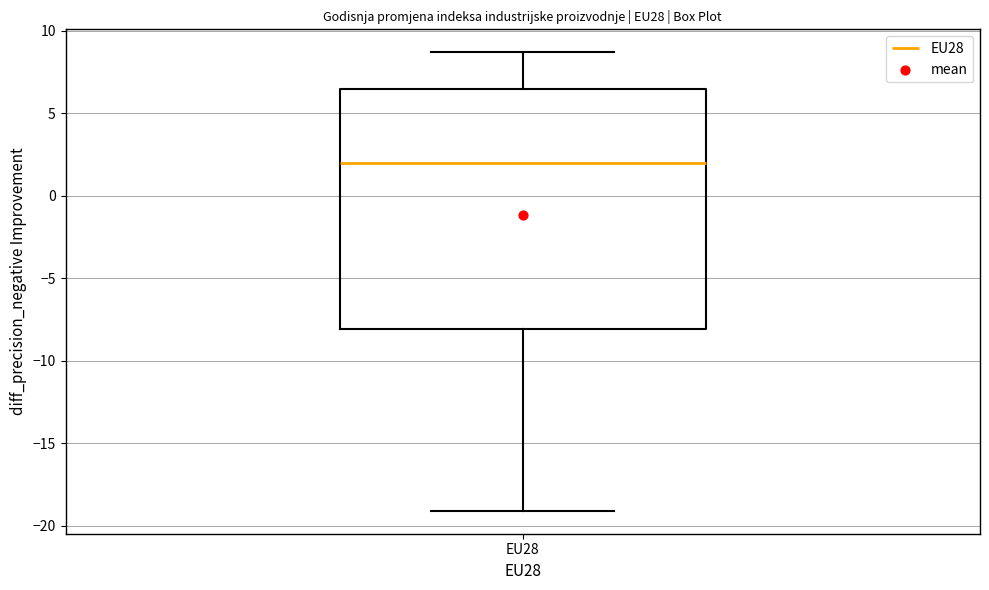

Read this box plot against the y-axis: the position of the median line, the range covered by the box, and the ends of both whiskers. The values are not printed on the chart, so give them approximately, as read against the axis.

median 2.0, box -8.0 to 6.5, whiskers -19.0 to 8.5